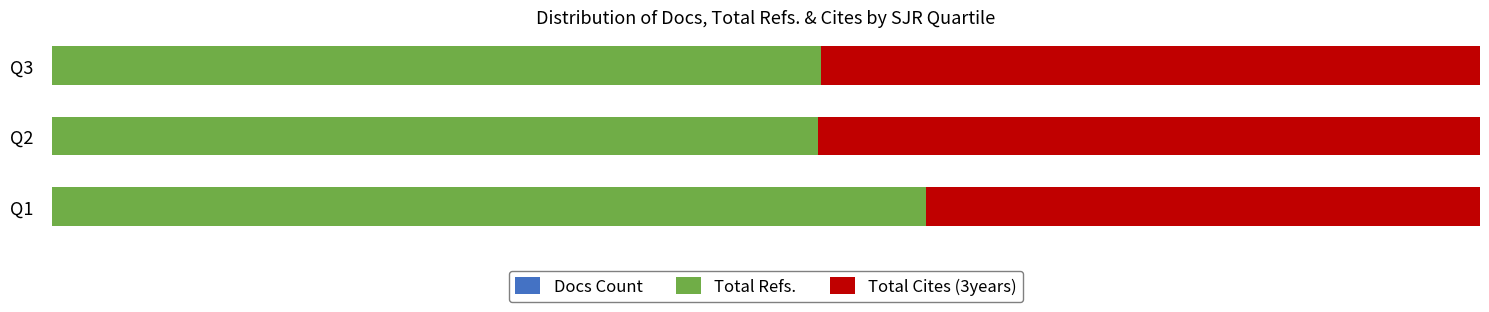

Which series has the widest spread of values?

Total Refs.